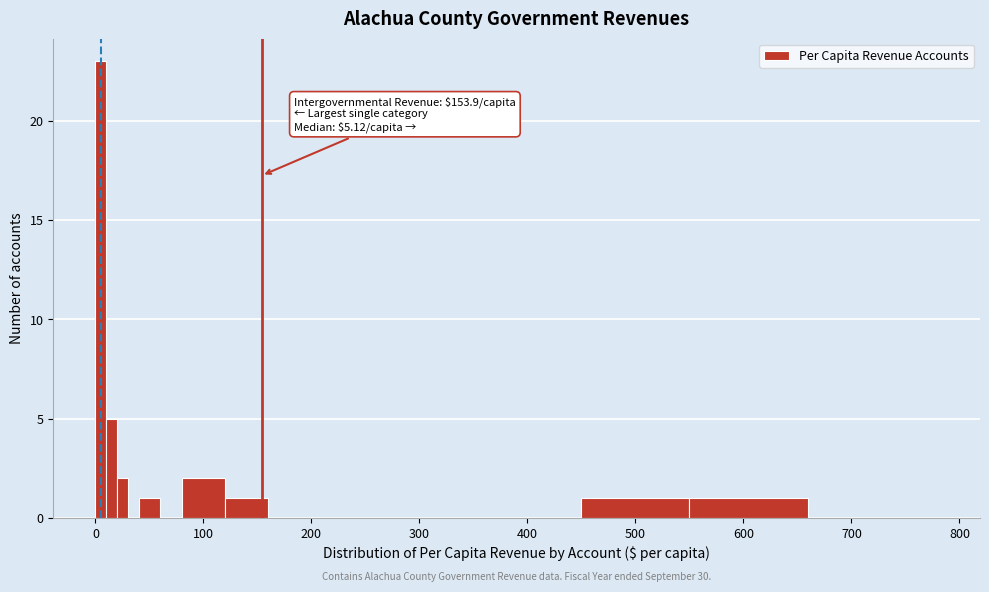

Read against the x-axis, roughly where is the centre of the tallest bar?

10